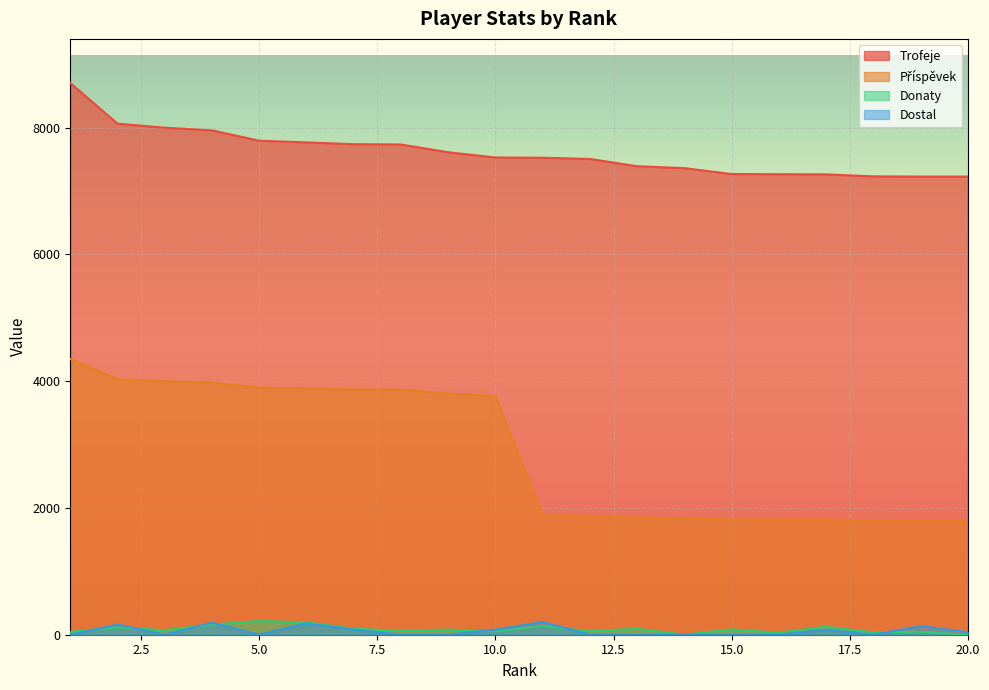

How many interior local valleys does the Donaty series have?

7